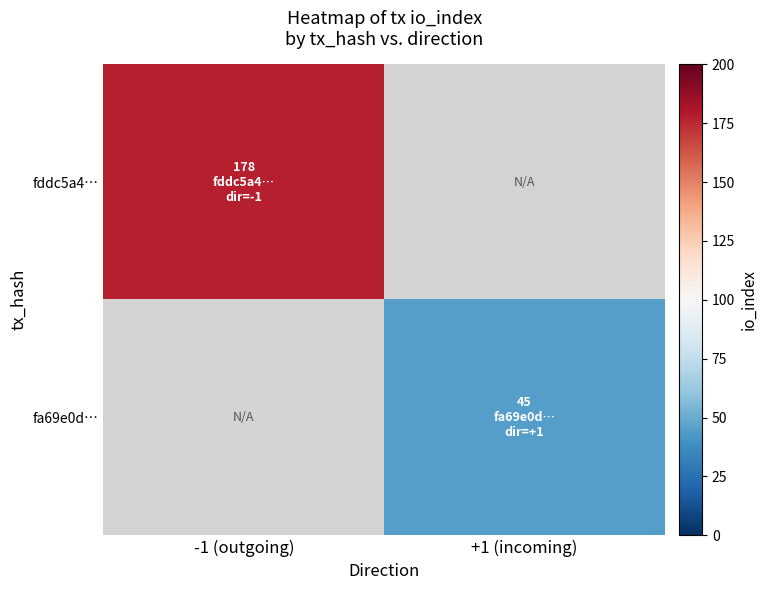

Where is fddc5a4… nearest to the value 178?

-1 (outgoing)